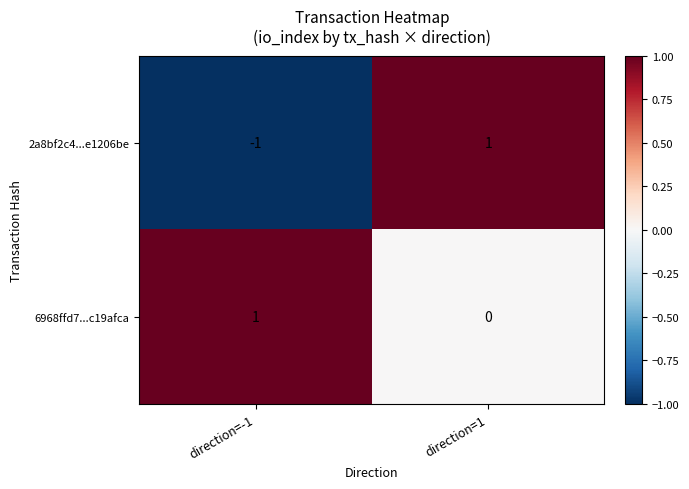

Rank the series at direction=-1 from lowest to highest value.

2a8bf2c4...e1206be, 6968ffd7...c19afca